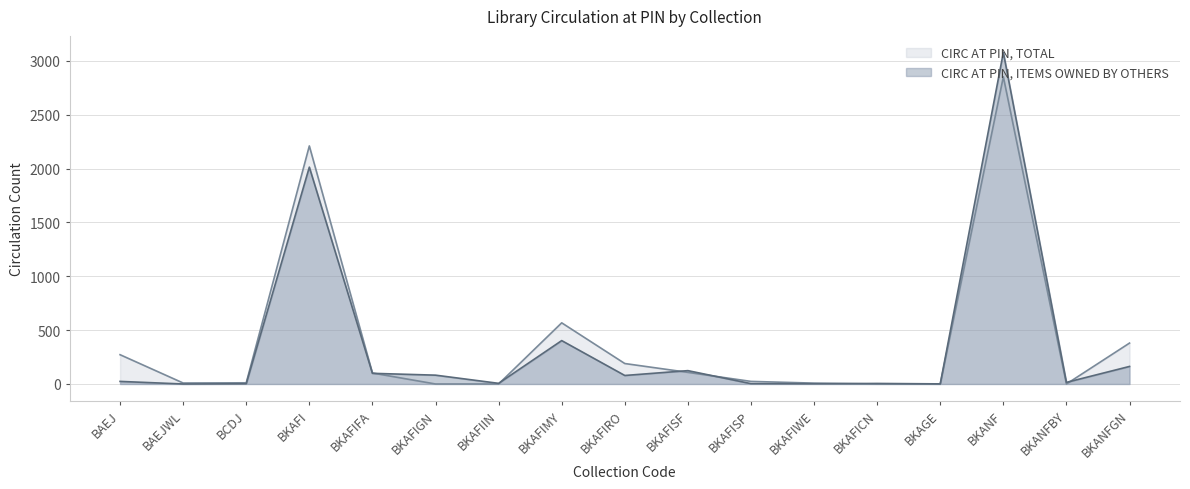

At BKAFIWE, list the series in order from smallest to largest.

CIRC AT PIN, ITEMS OWNED BY OTHERS, CIRC AT PIN, TOTAL